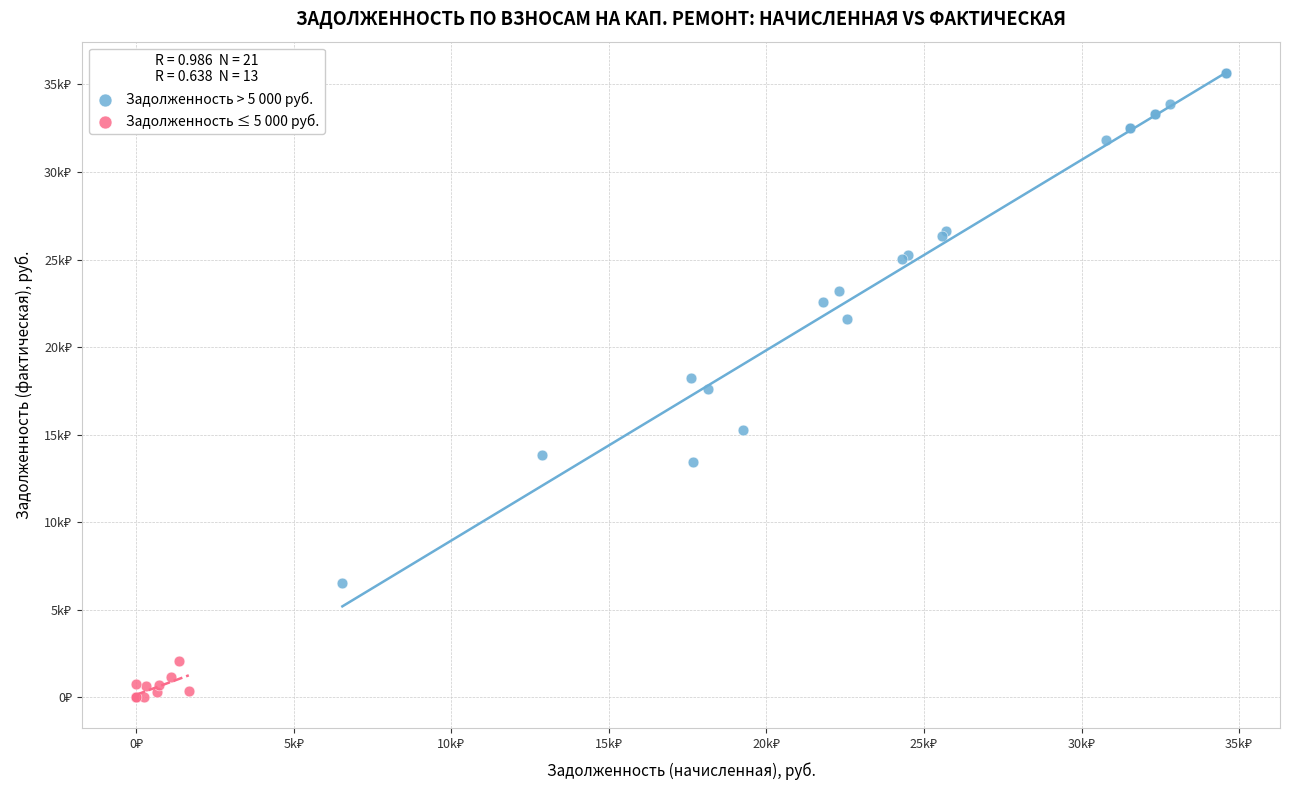

Which series reaches the minimum Y coordinate?

Задолженность ≤ 5 000 руб.